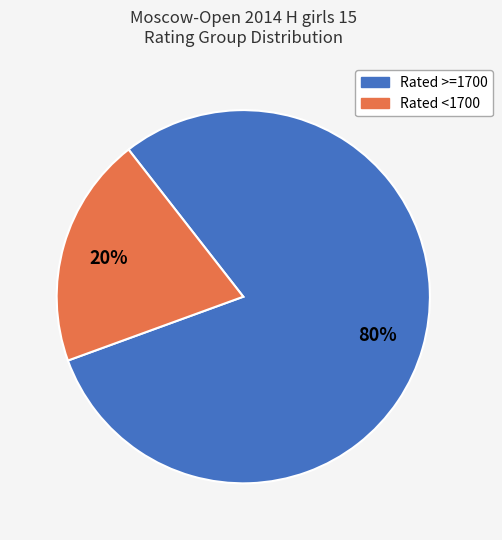

Does any single category account for the majority?

Yes